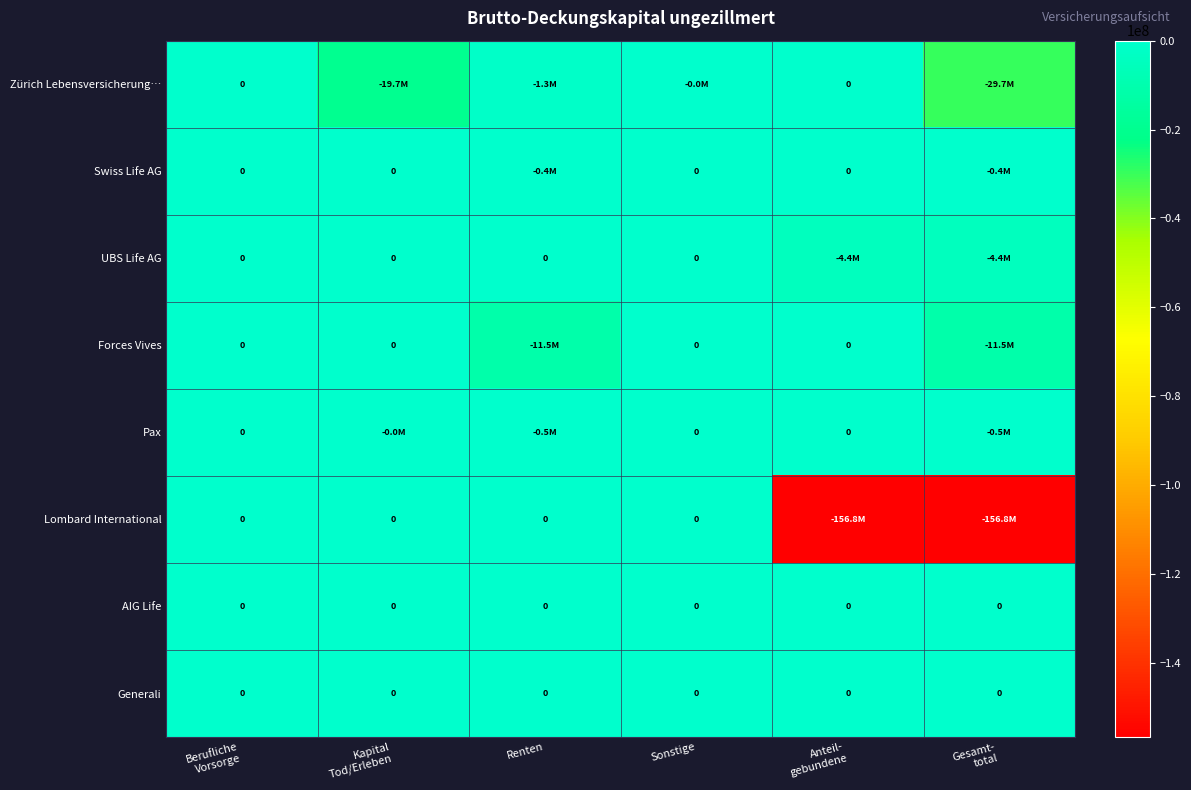

What is the smallest value displayed?

-156781071